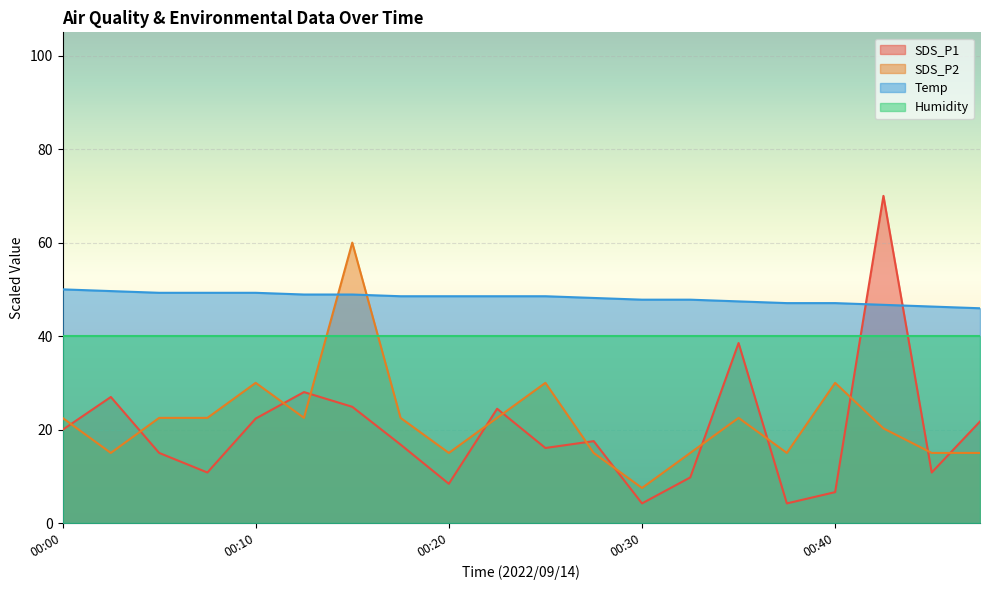

Which series has the largest total across all categories?

Temp